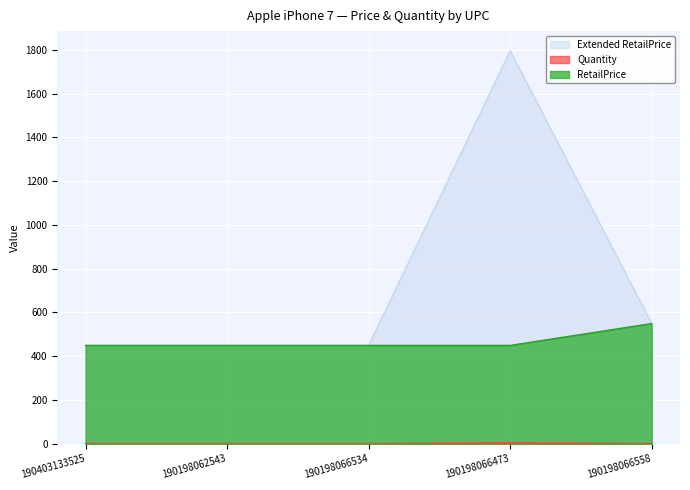

Rank the series by their average value, from highest to lowest.

Extended RetailPrice, RetailPrice, Quantity